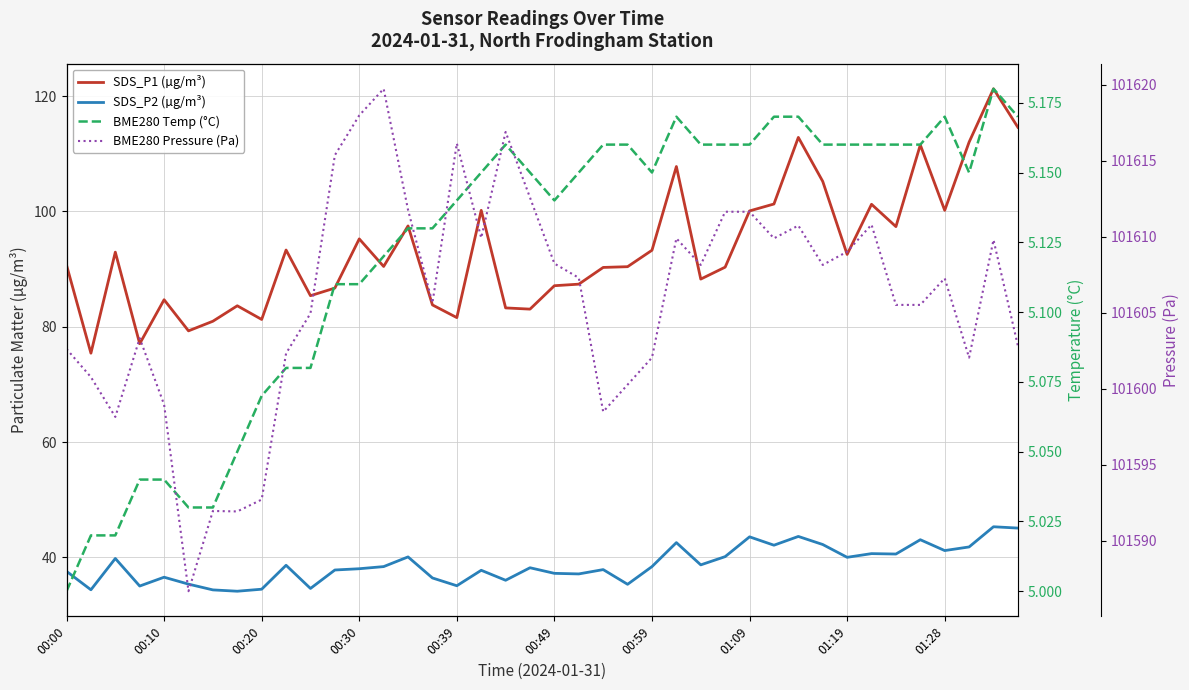

What is the average value of the SDS_P2 (µg/m³) series?

38.8